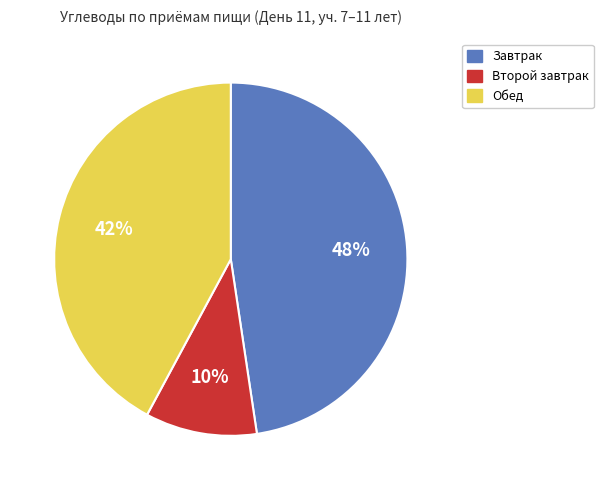

Which has a higher value, Обед or Завтрак?

Завтрак